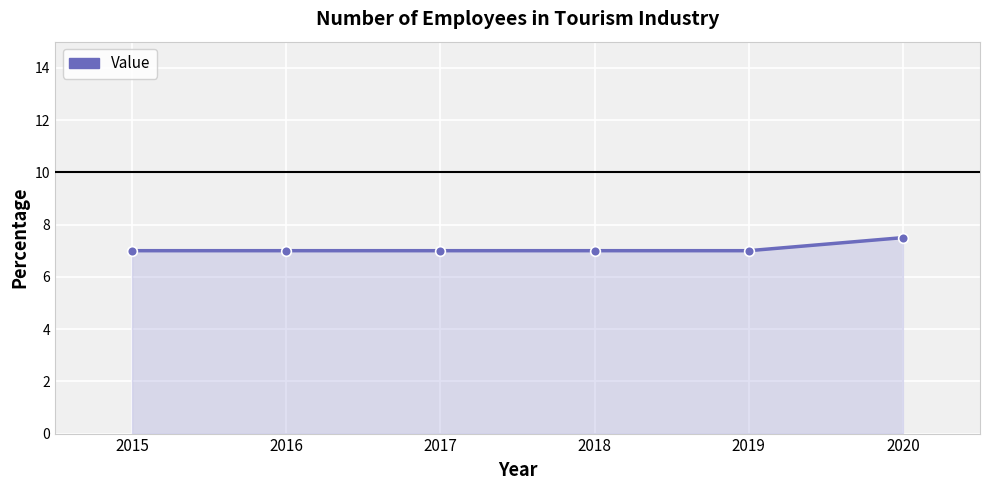

How many data points does each series have?

6